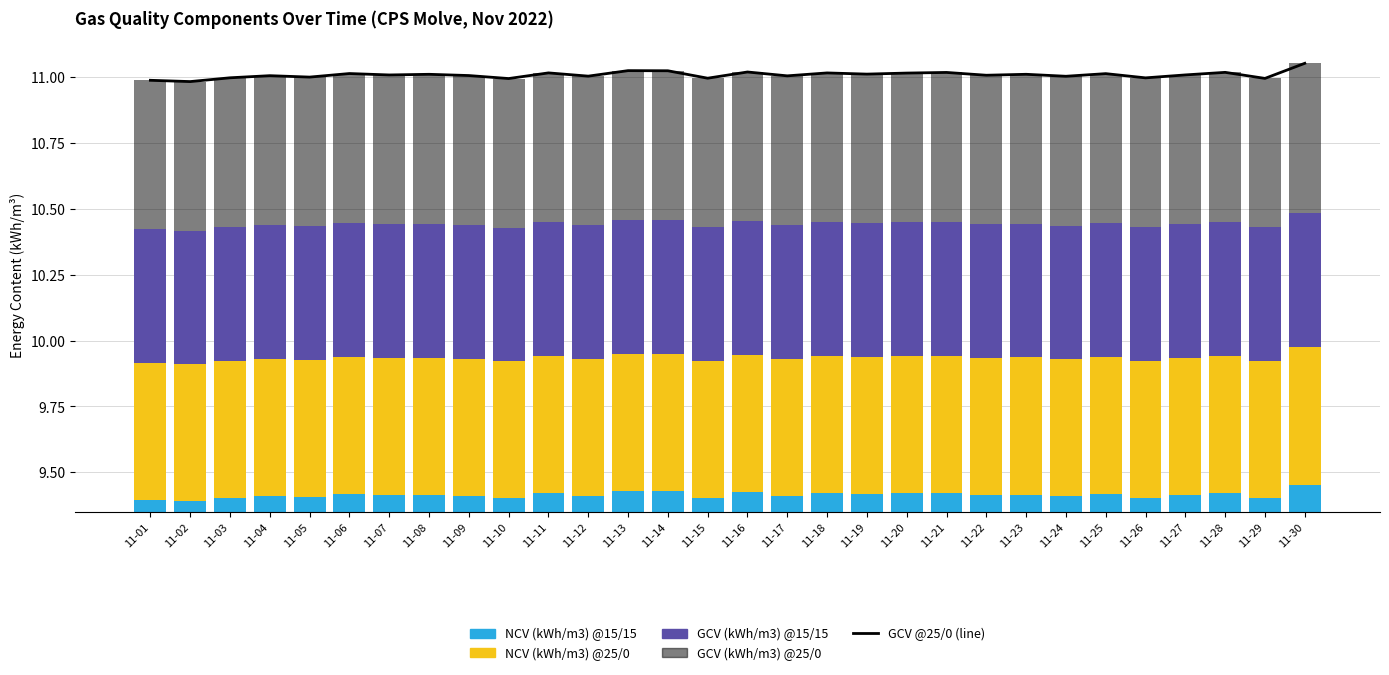

What is the sum of all GCV (kWh/m3) @15/15 values?

15.2